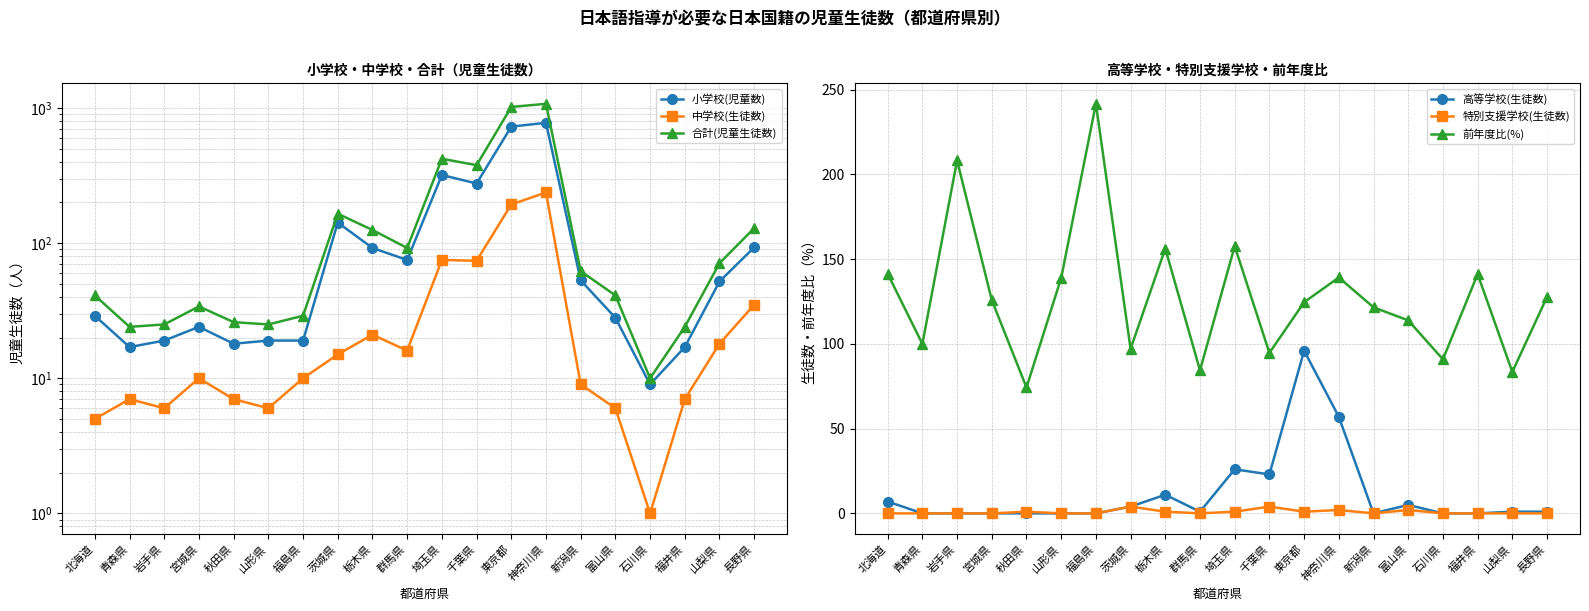

True or false: 高等学校(生徒数) has a value of 0.7 at 群馬県.

False